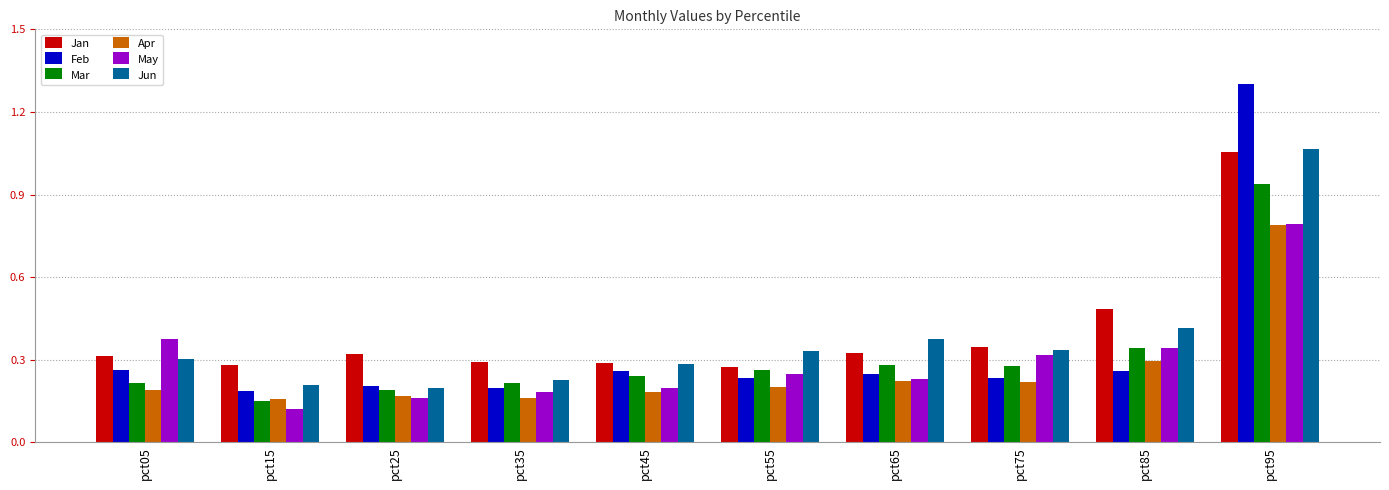

At which category is the sum across all series the highest?

pct95